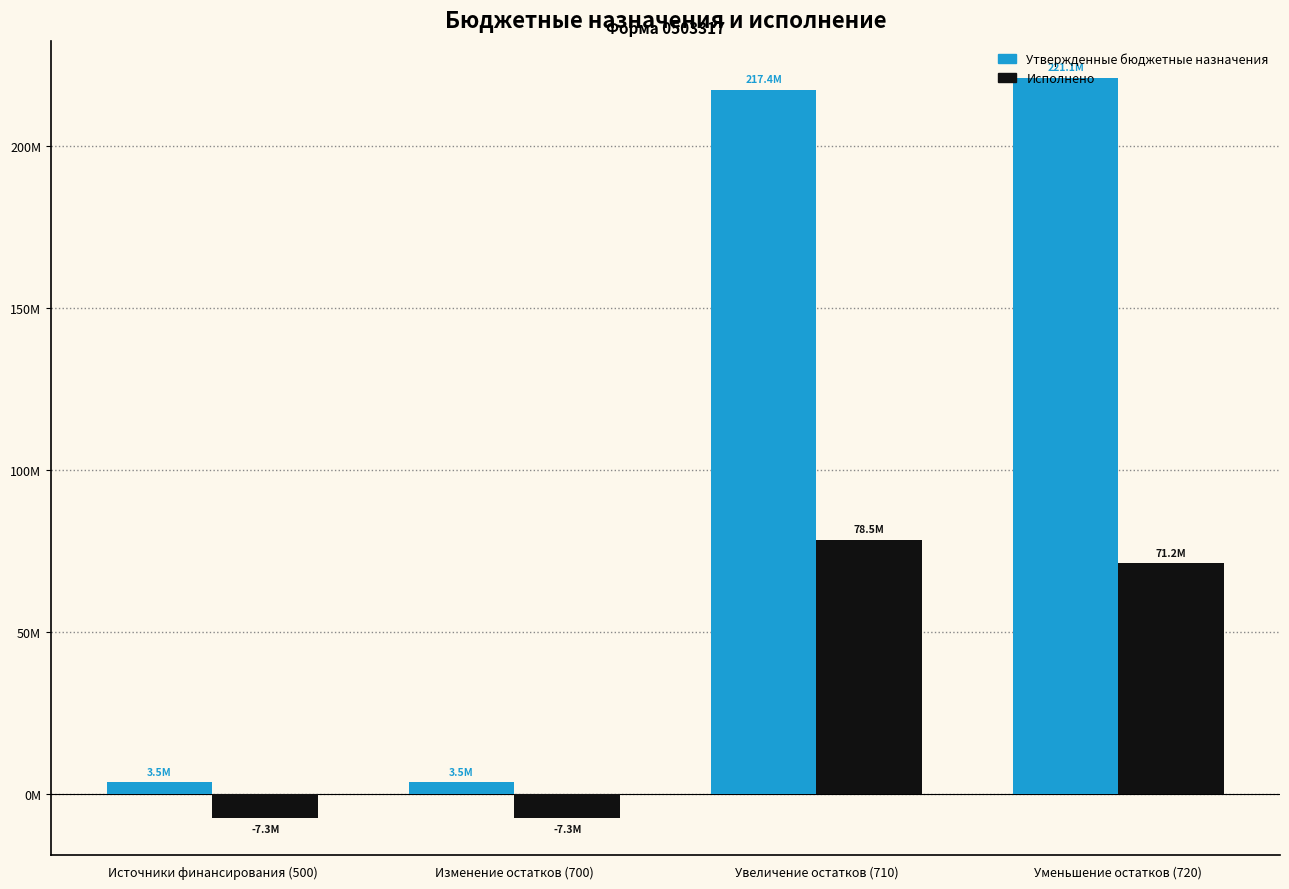

Does the chart contain stacked bars?

No